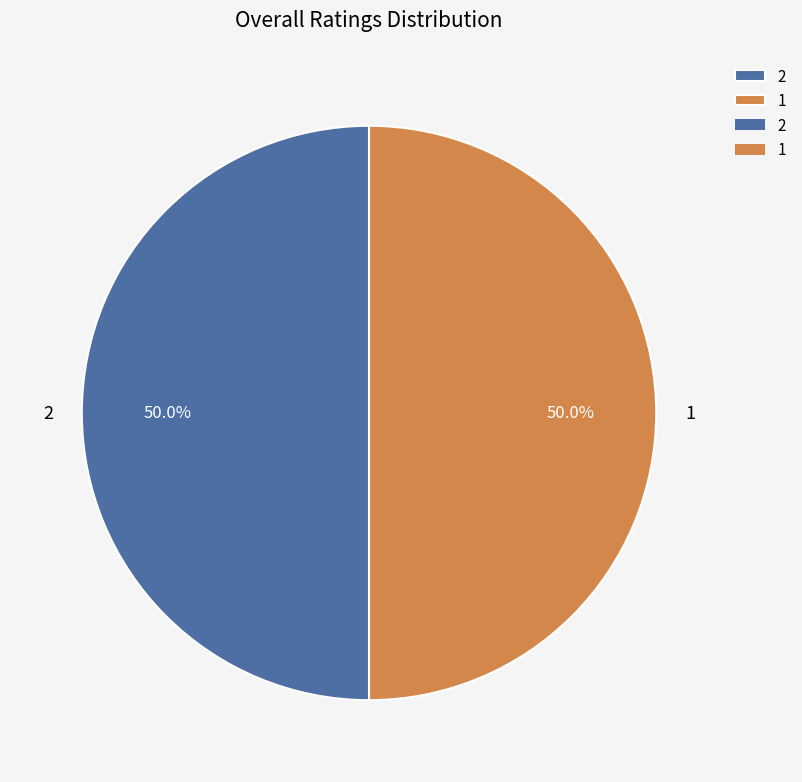

The 2 slice represents 62% of the pie. True or false?

False